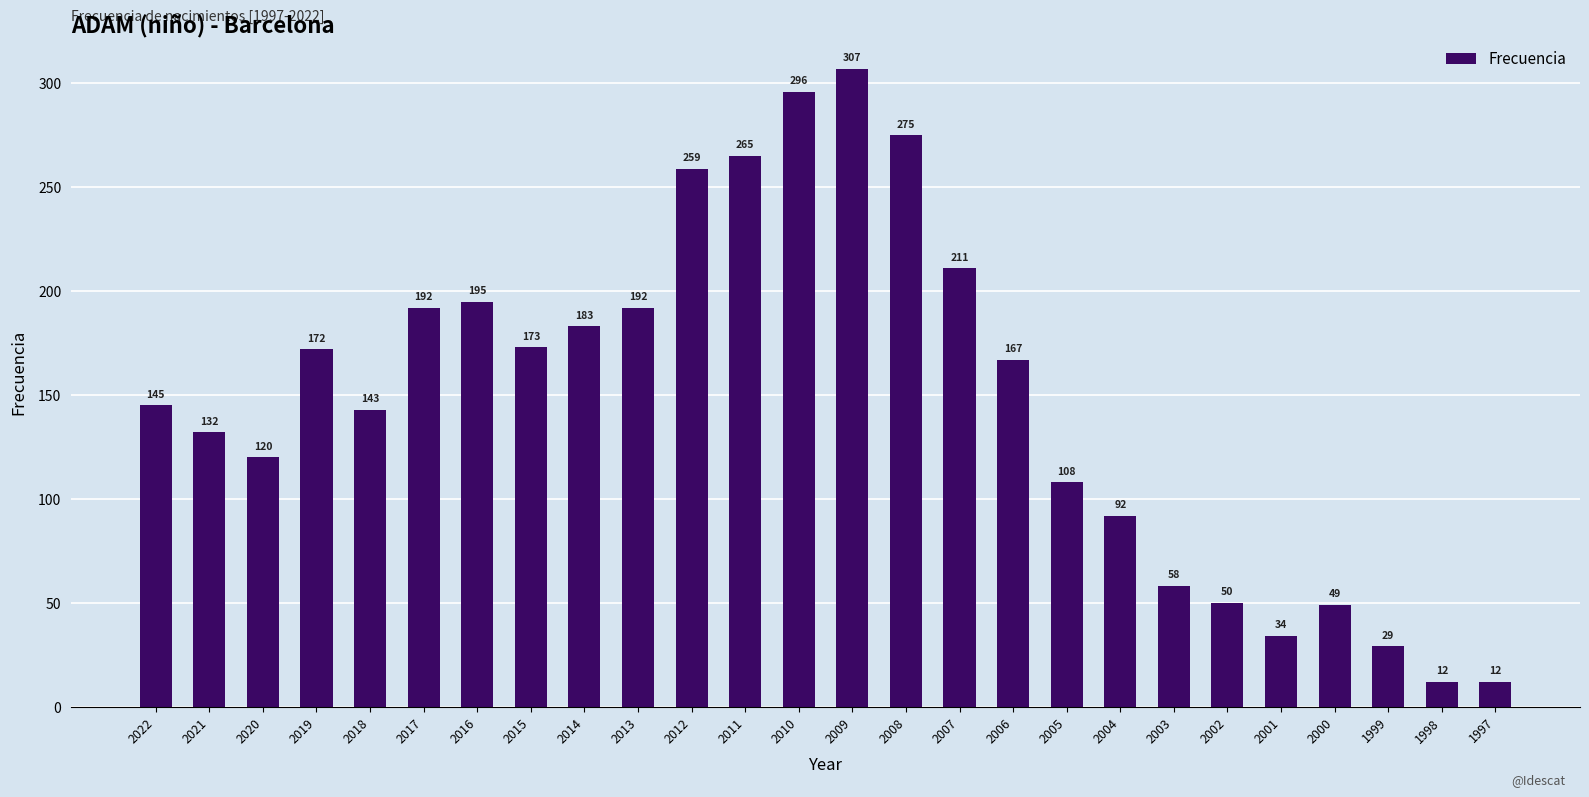

What is the maximum value shown in the chart?

307